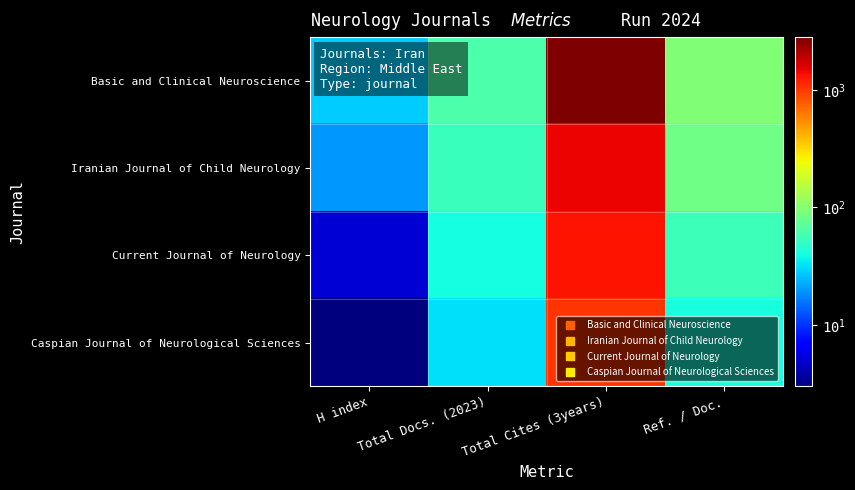

Reading left to right, what are all the values shown in this chart?

Basic and Clinical Neuroscience: H index=28	Total Docs. (2023)=62	Total Cites (3years)=2825	Ref. / Doc.=95
Iranian Journal of Child Neurology: H index=20	Total Docs. (2023)=53	Total Cites (3years)=1475	Ref. / Doc.=84
Current Journal of Neurology: H index=5	Total Docs. (2023)=40	Total Cites (3years)=1313	Ref. / Doc.=54
Caspian Journal of Neurological Sciences: H index=3	Total Docs. (2023)=32	Total Cites (3years)=1026	Ref. / Doc.=41